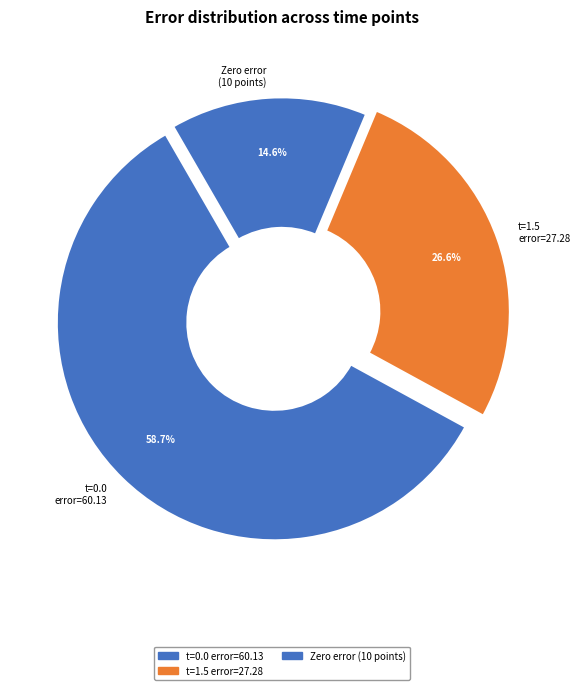

Is the sum of Zero error (10 points) and t=0.0 error=60.13 greater than half?

Yes